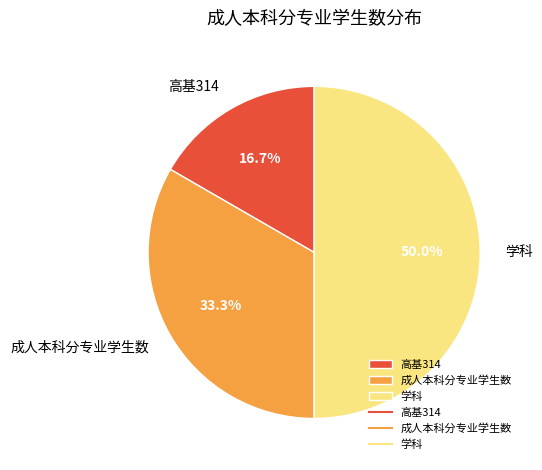

Between 成人本科分专业学生数 and 高基314, which is larger?

成人本科分专业学生数